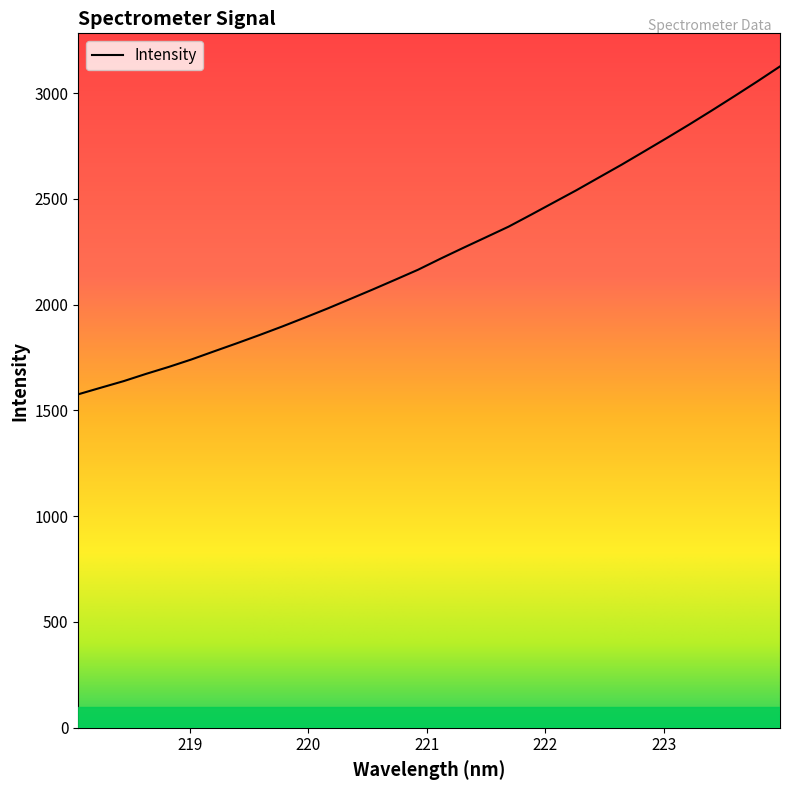

What is the smallest value displayed?

1576.2